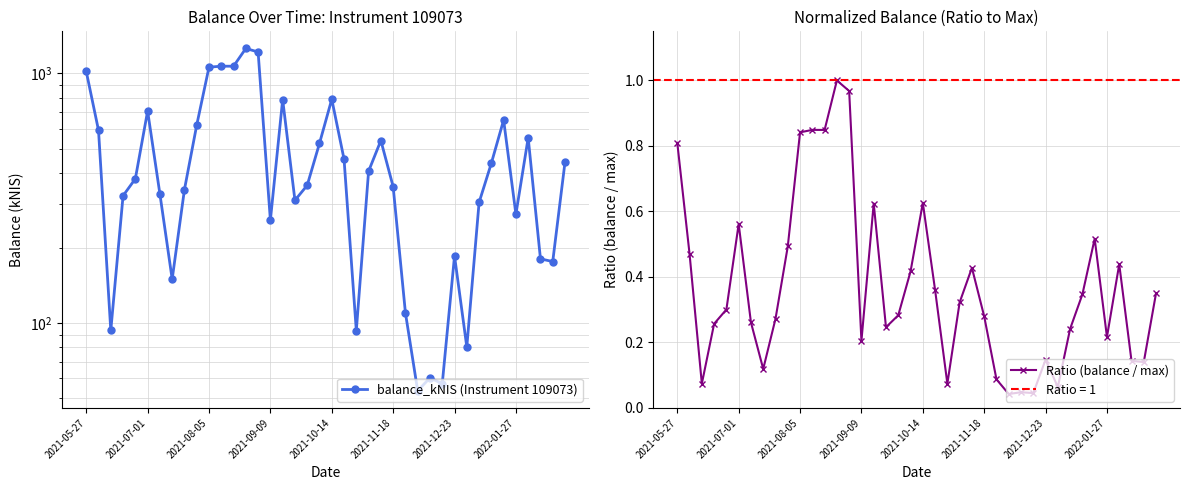

Where is the first local maximum for Ratio (balance / max)?

2021-07-01